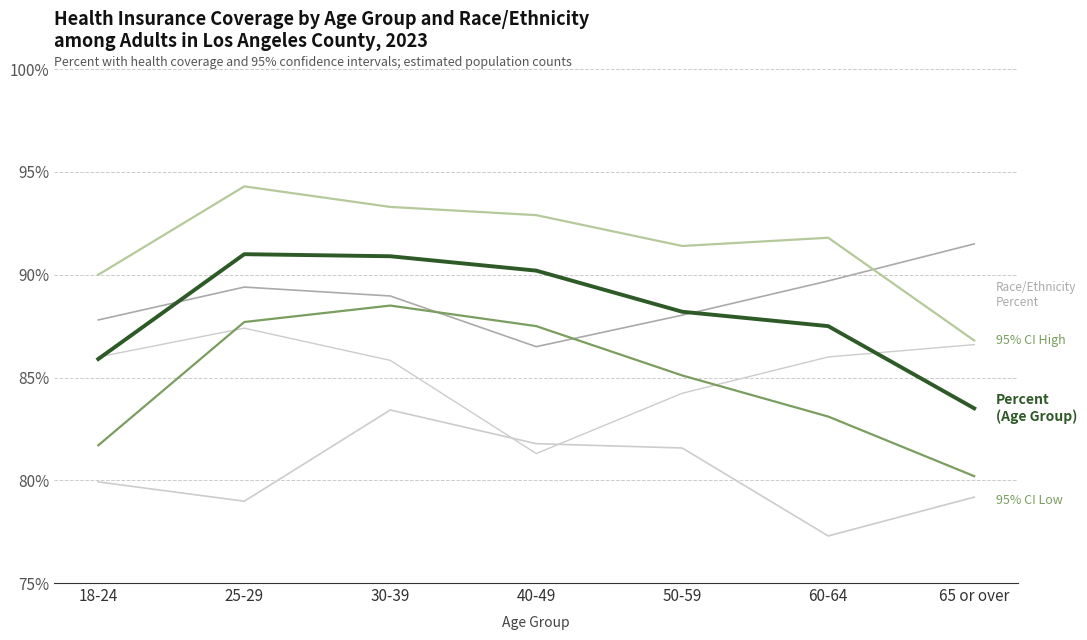

How many lines are shown in the chart?

6